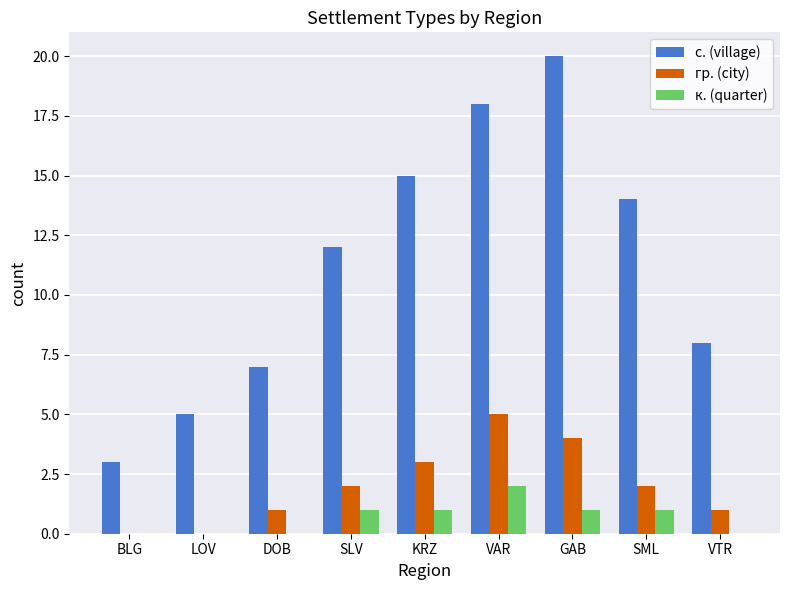

Which series has the largest total across all categories?

с. (village)